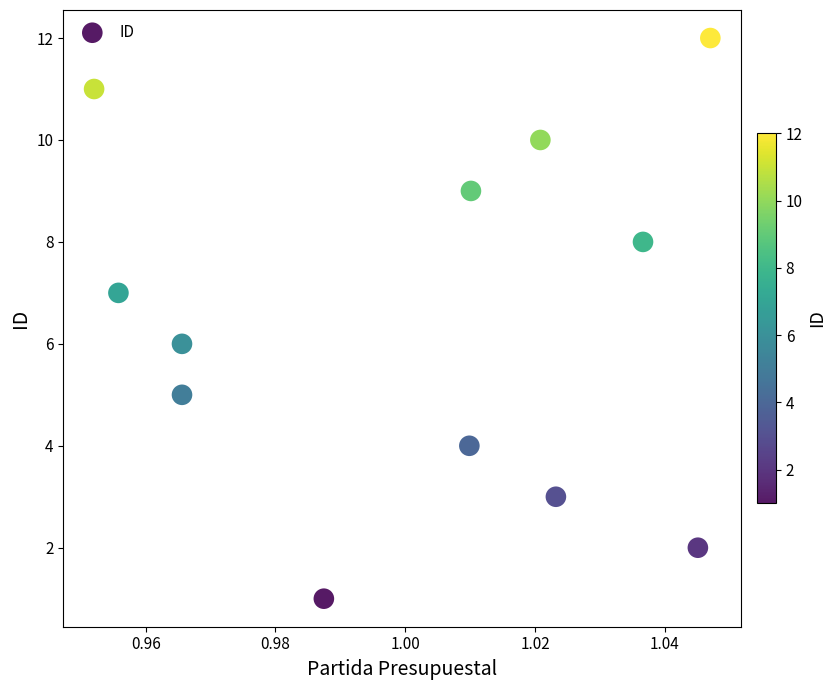

What is the range of Y values (max minus min)?

11